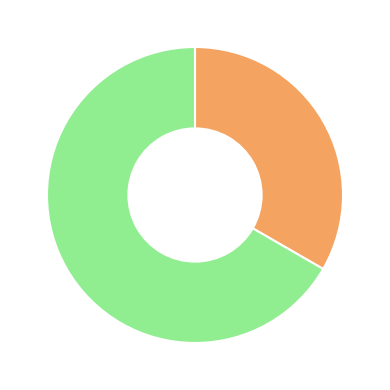

Is there any slice that represents more than half of the pie?

Yes